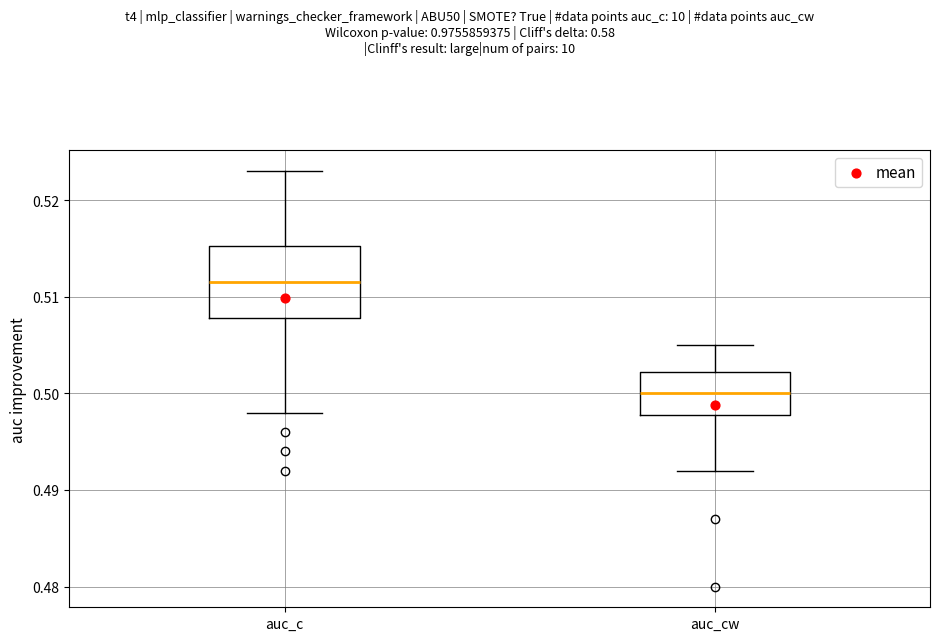

Reading left to right, transcribe this box plot: for each box, give where its median line is, the range the box spans, and where its two whiskers end, as read against the y-axis. The values are not printed on the chart, so give them approximately, as read against the axis.

auc_c: median 0.512, box 0.508 to 0.515, whiskers 0.498 to 0.523
auc_cw: median 0.500, box 0.498 to 0.502, whiskers 0.492 to 0.505